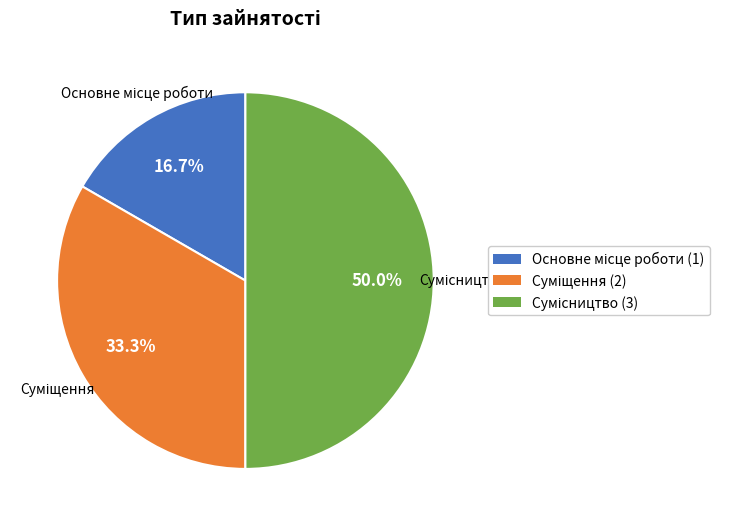

The Суміщення slice represents 33% of the pie. True or false?

True